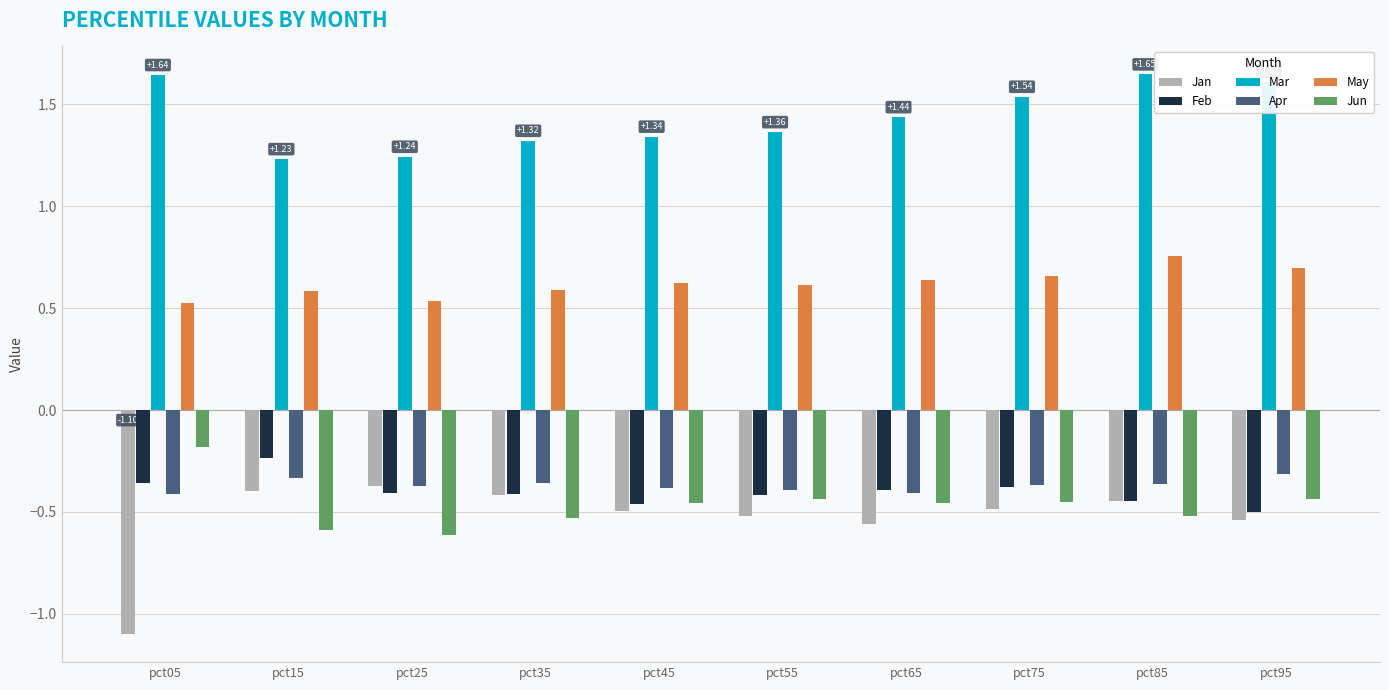

Which series has the largest total across all categories?

Mar